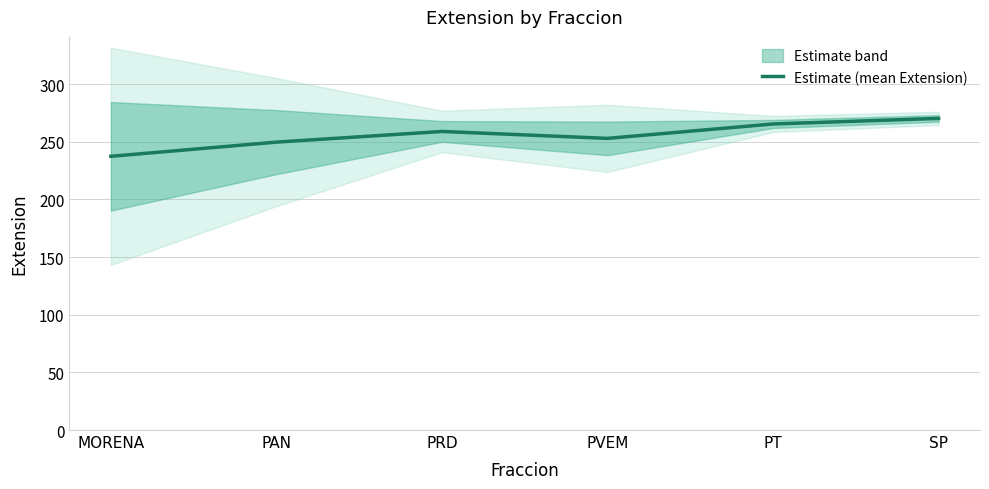

Where is the first local minimum?

PVEM